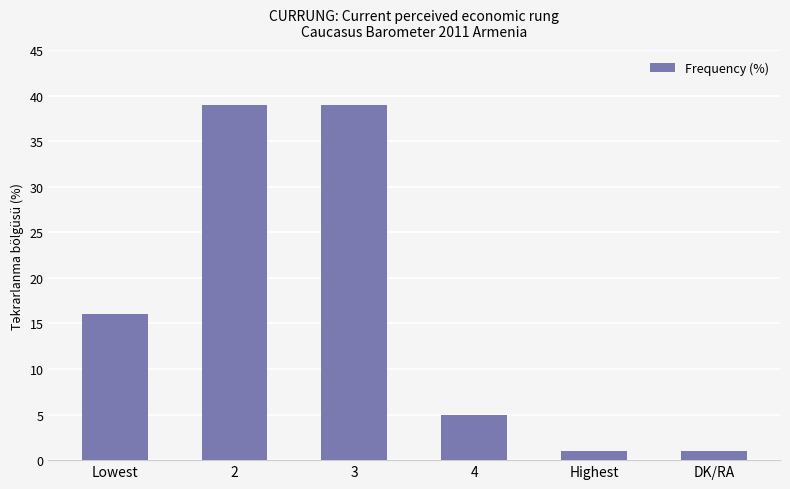

Read the value at 2, to the nearest 10.

40